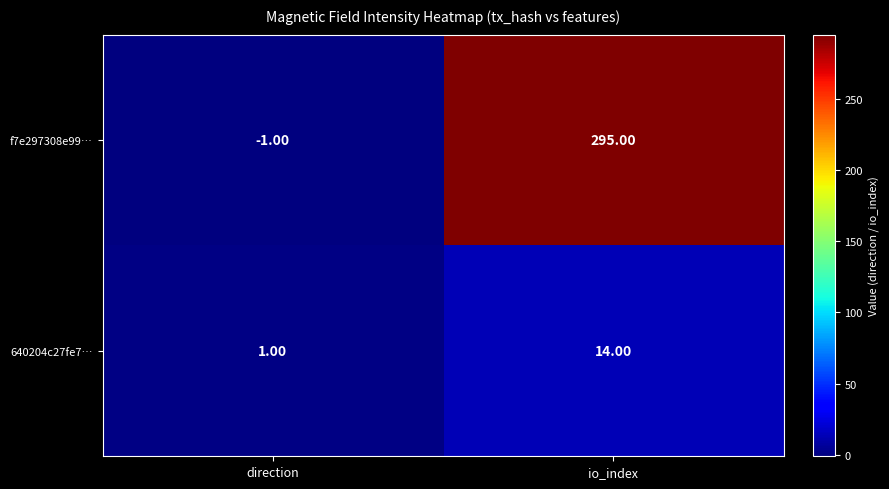

At which label does f7e297308e99… reach its peak?

io_index